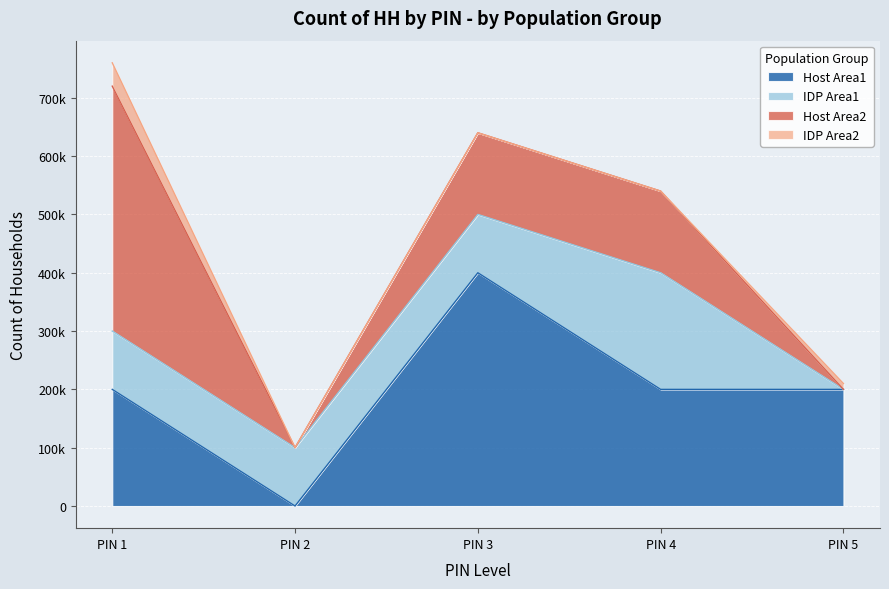

At which category is the sum across all series the highest?

PIN 1